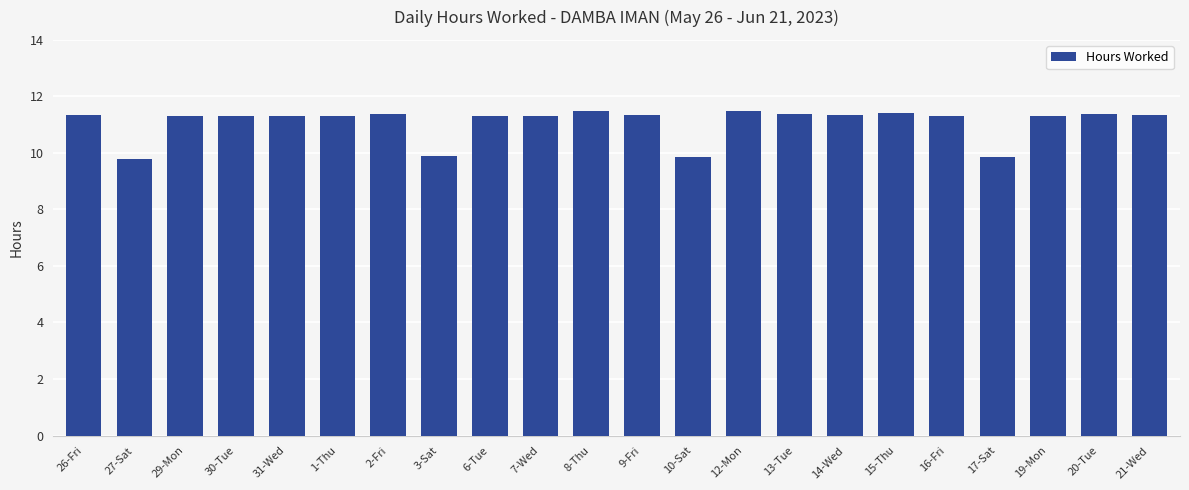

The chart shows a value of 16.2 at 19-Mon. True or false?

False